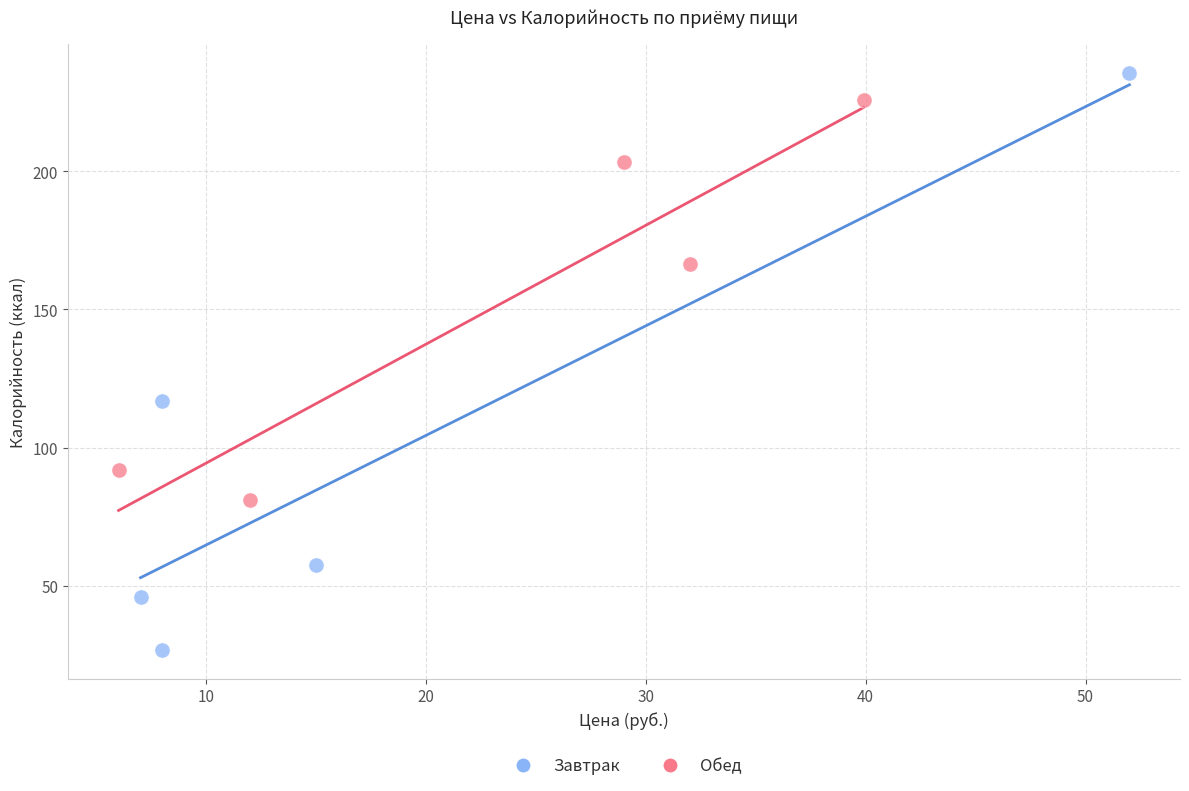

Which series contains the lowest Y value?

Завтрак